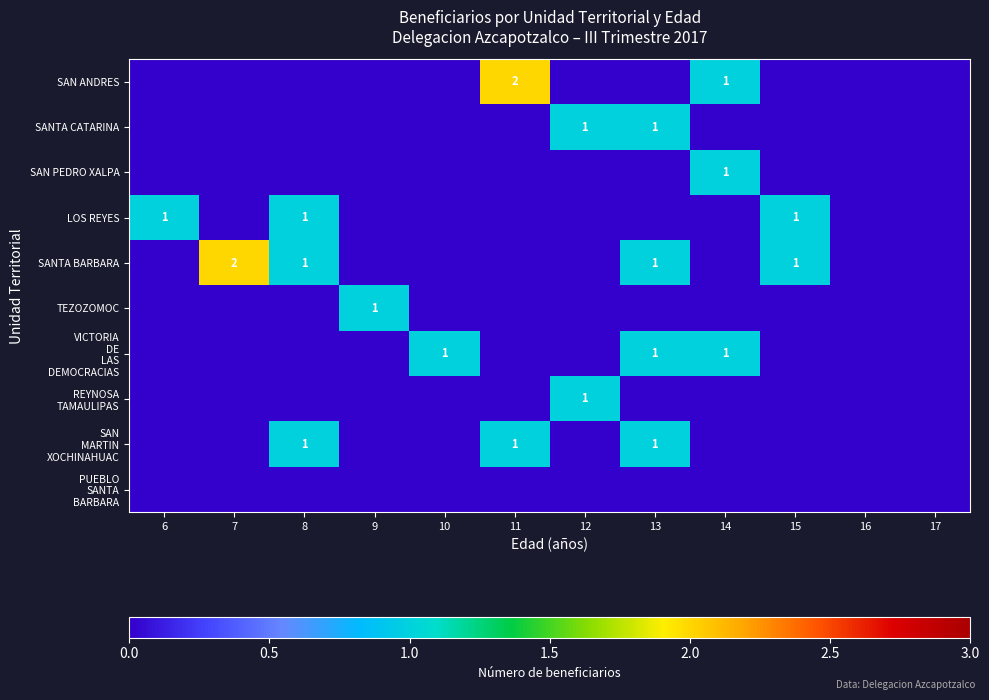

At how many categories does at least one series exceed 0?

10